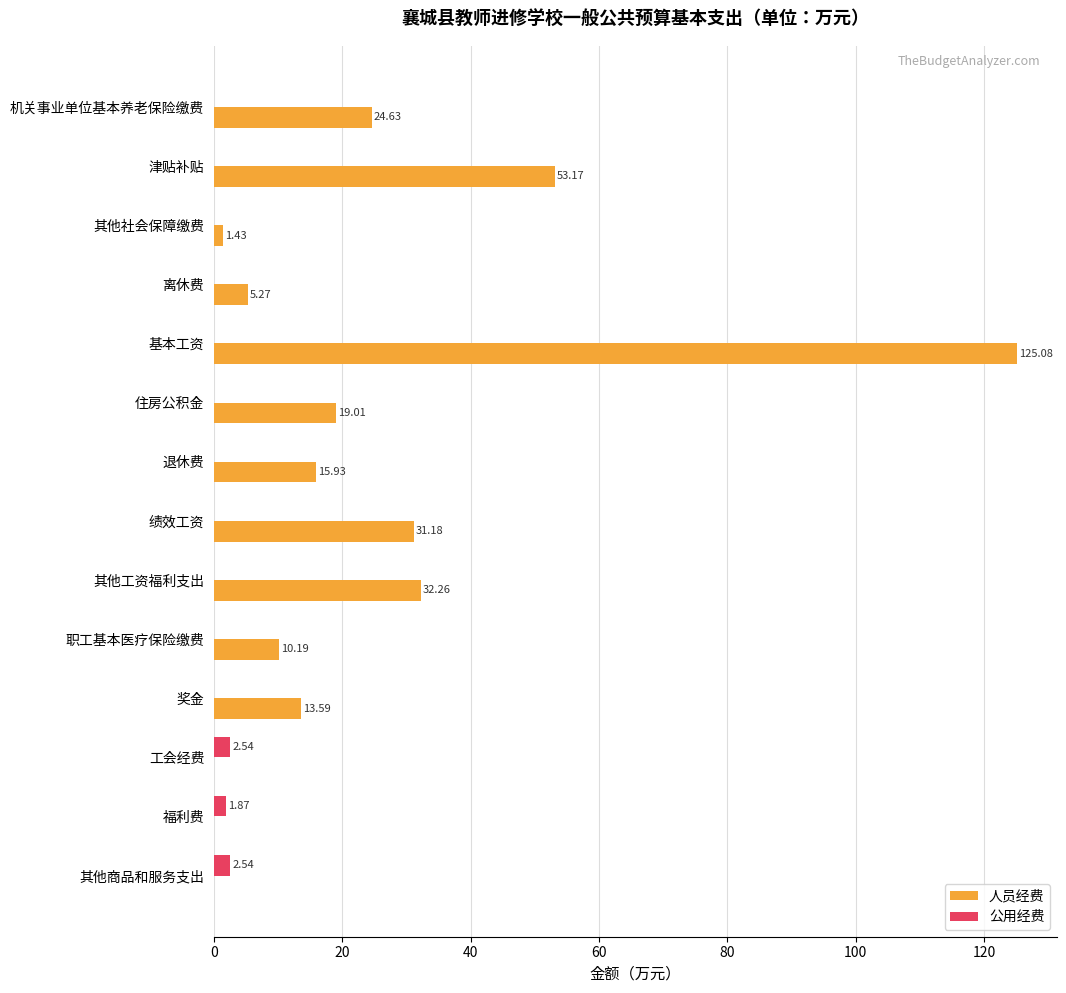

At which category is the sum across all series the highest?

基本工资